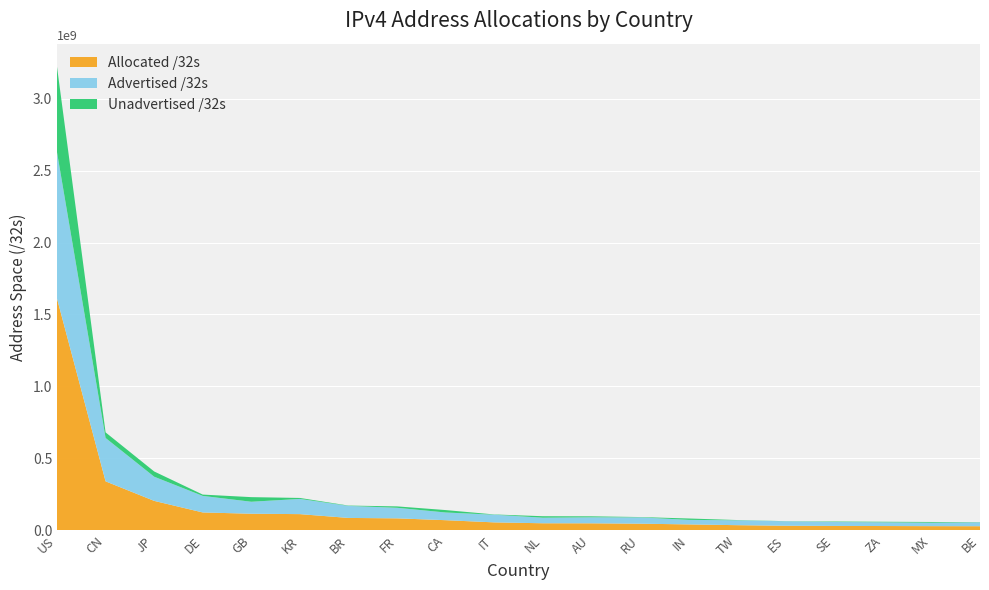

Reading right to left, transcribe all the data shown in this chart.

Allocated /32s: BE=28487040	MX=28957184	ZA=29741312	SE=30443880	ES=31760704	TW=35696384	IN=41087744	RU=46115328	AU=48619776	NL=48992232	IT=55124032	CA=70322432	FR=83168016	BR=85974784	KR=112474624	GB=115271704	DE=124151936	JP=204508160	CN=340273920	US=1610519296
Advertised /32s: BE=27198720	MX=23744000	ZA=25923072	SE=27356672	ES=30904576	TW=33772032	IN=31509248	RU=43945472	AU=41745964	NL=38603264	IT=53257216	CA=53461760	FR=73291520	BR=83737344	KR=105742080	GB=83171584	DE=114922496	JP=167998976	CN=301571072	US=1016723968
Unadvertised /32s: BE=1288320	MX=5213184	ZA=3818240	SE=3087208	ES=856128	TW=1924352	IN=9578496	RU=2169856	AU=6873812	NL=10388968	IT=1866816	CA=16860672	FR=9876496	BR=2237440	KR=6732544	GB=32100120	DE=9229440	JP=36509184	CN=38702848	US=593795328